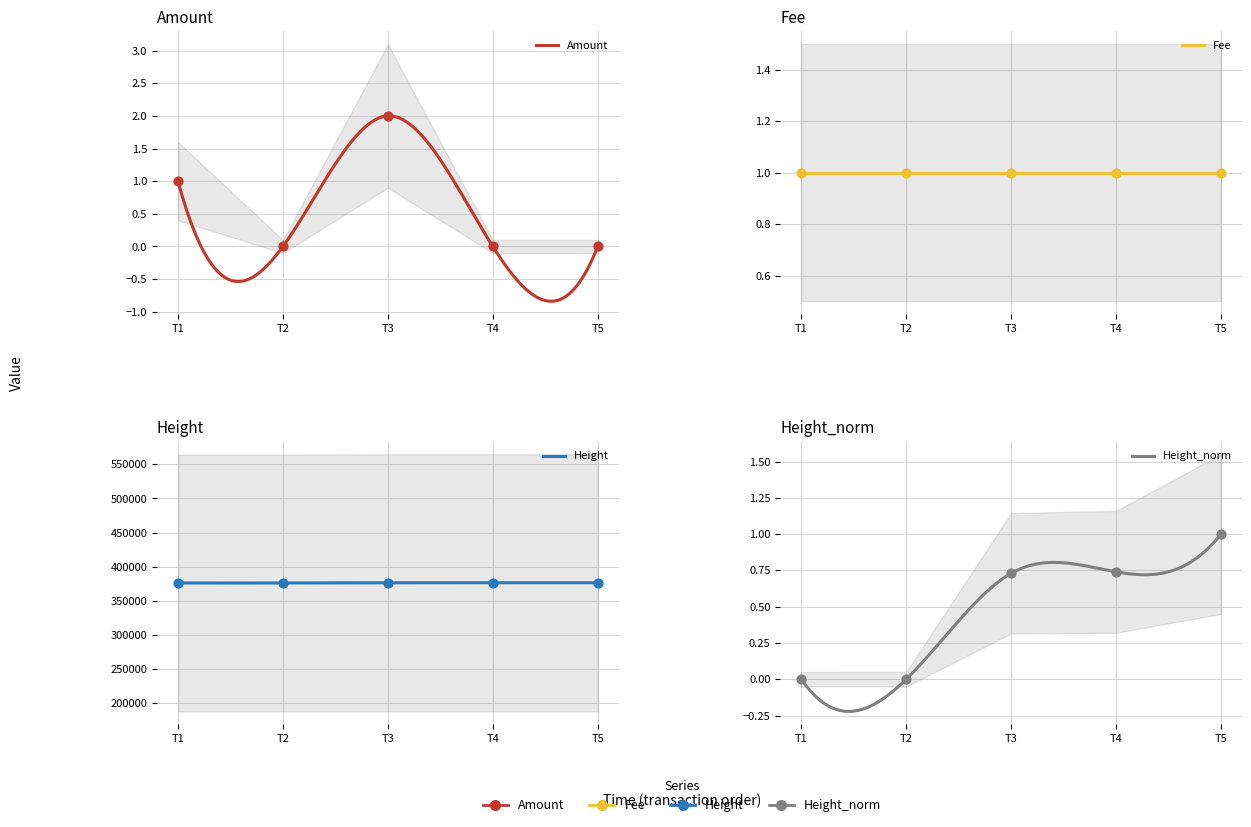

At how many categories does at least one series exceed 107584?

5